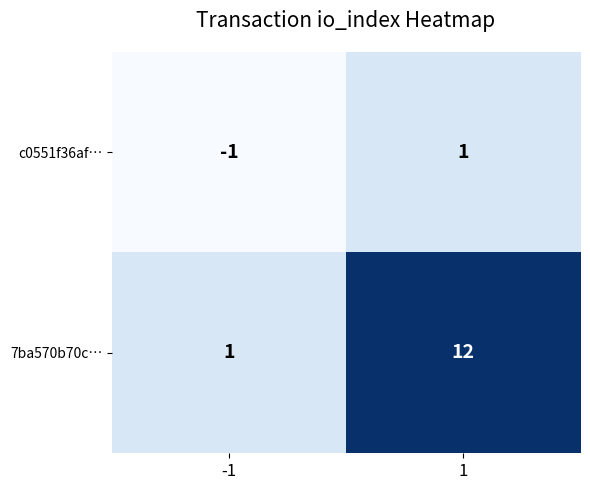

What is the difference between the maximum and minimum values in the 7ba570b70c… series?

11